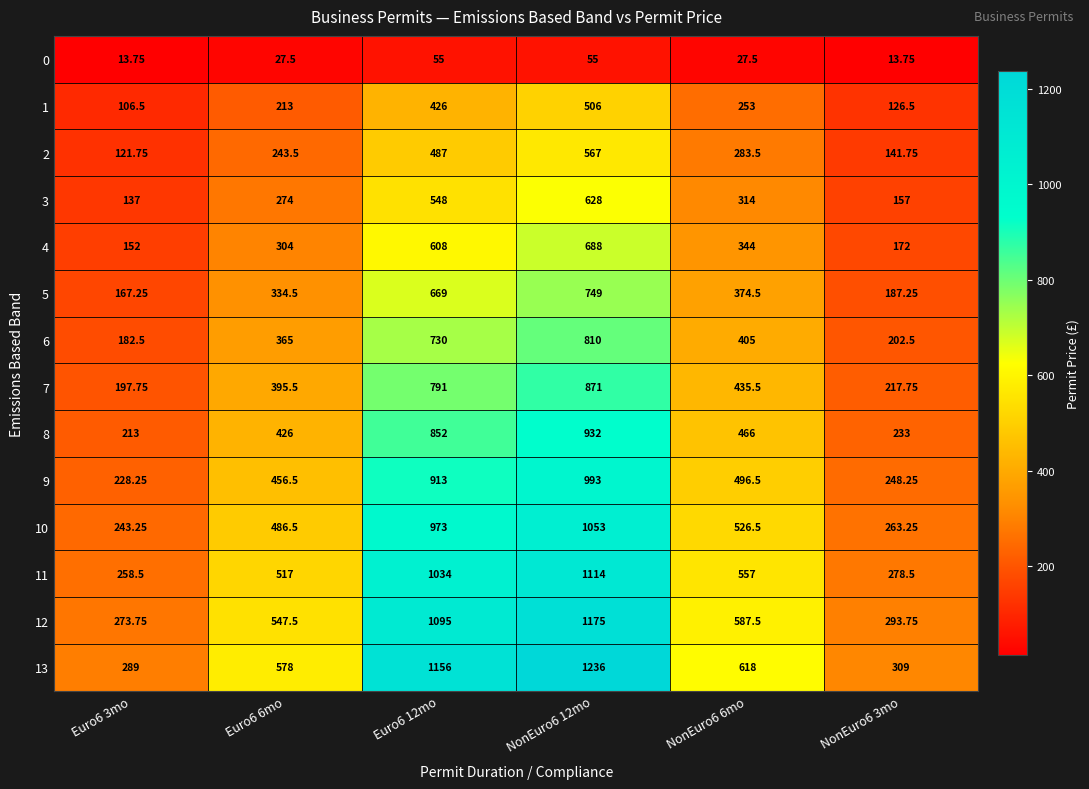

Is the value of 12 at Euro6 12mo greater than the value of 6 at NonEuro6 6mo?

Yes